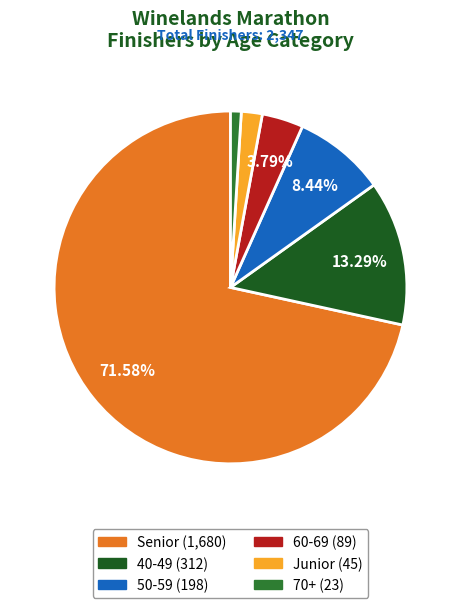

Is there a majority slice in this chart?

Yes